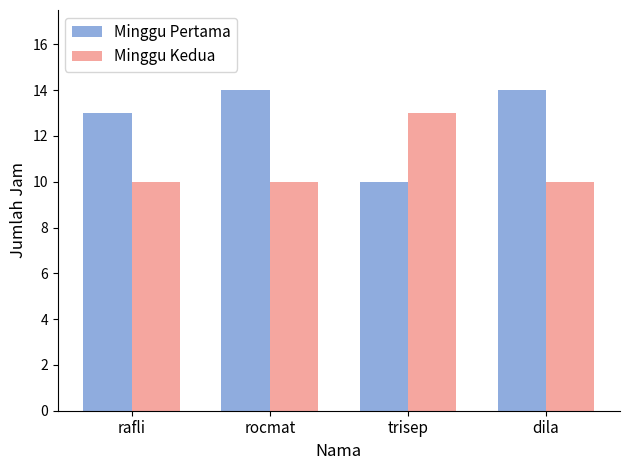

The Minggu Pertama series shows 9 at rafli. True or false?

False